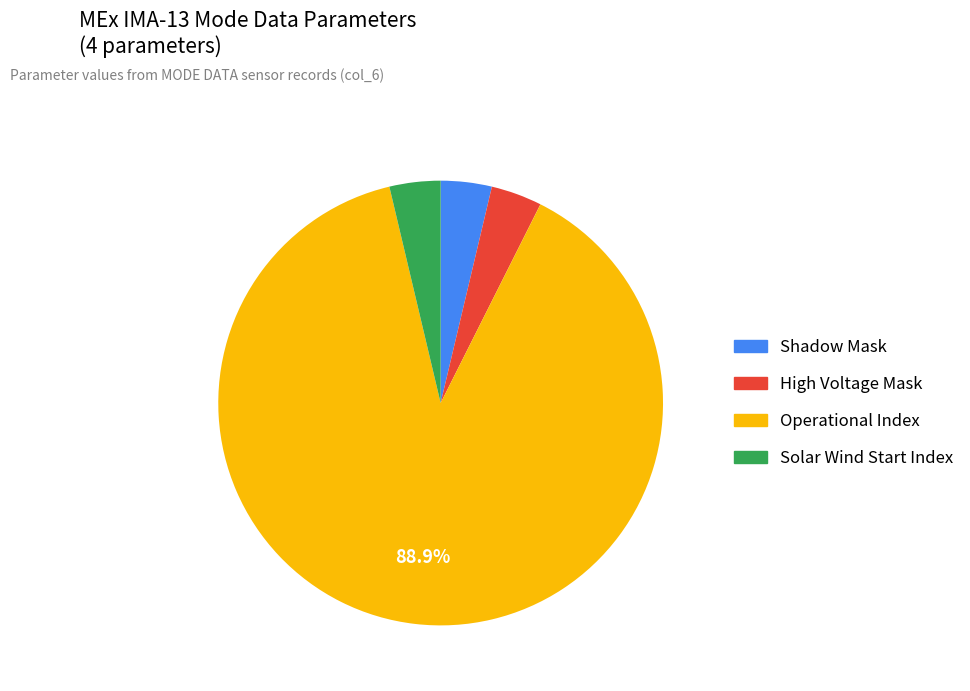

To the nearest percent, what is the average slice percentage?

25%